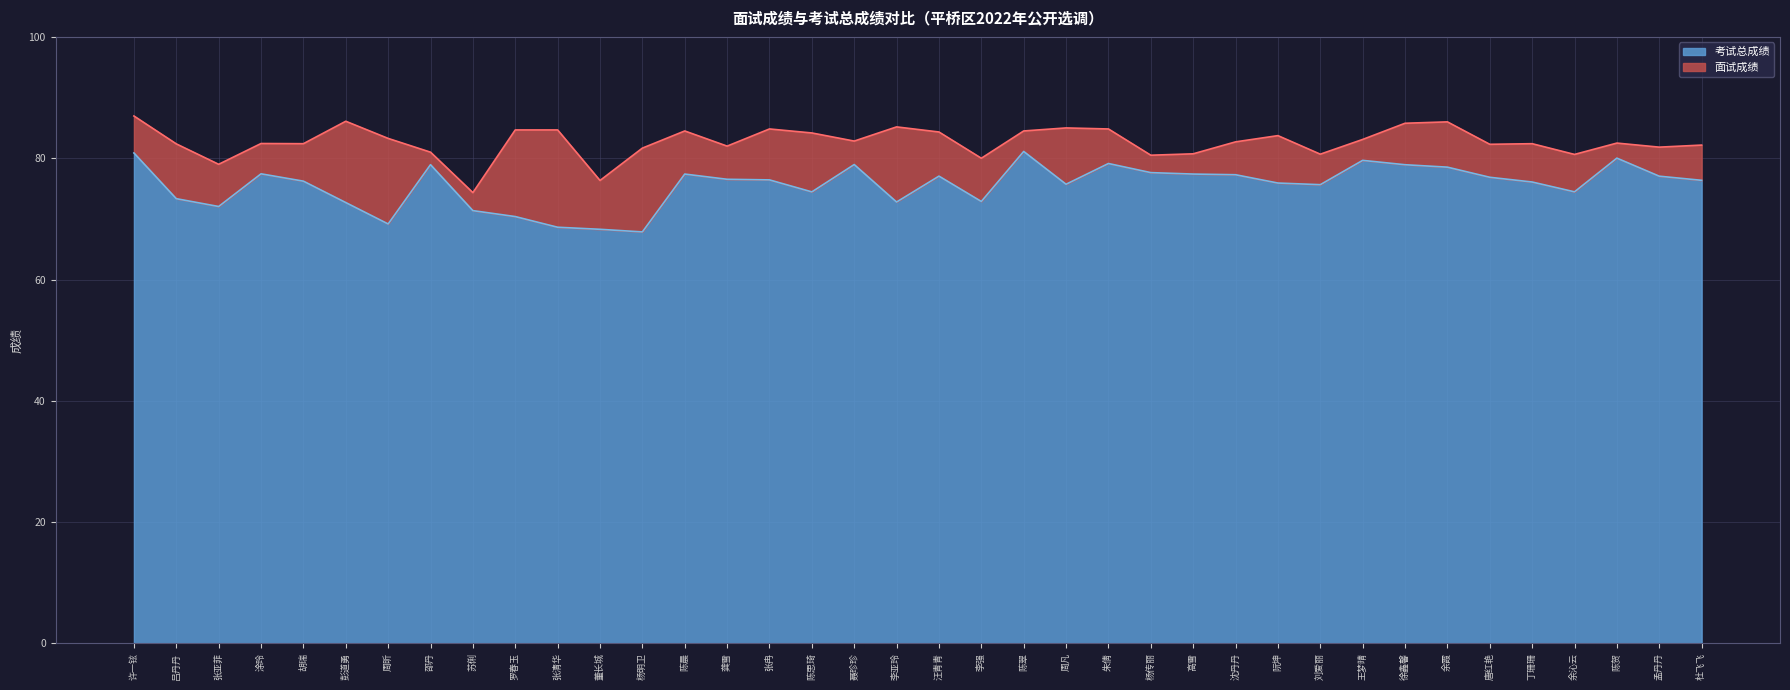

What is the sum of all 面试成绩 values?

3142.4